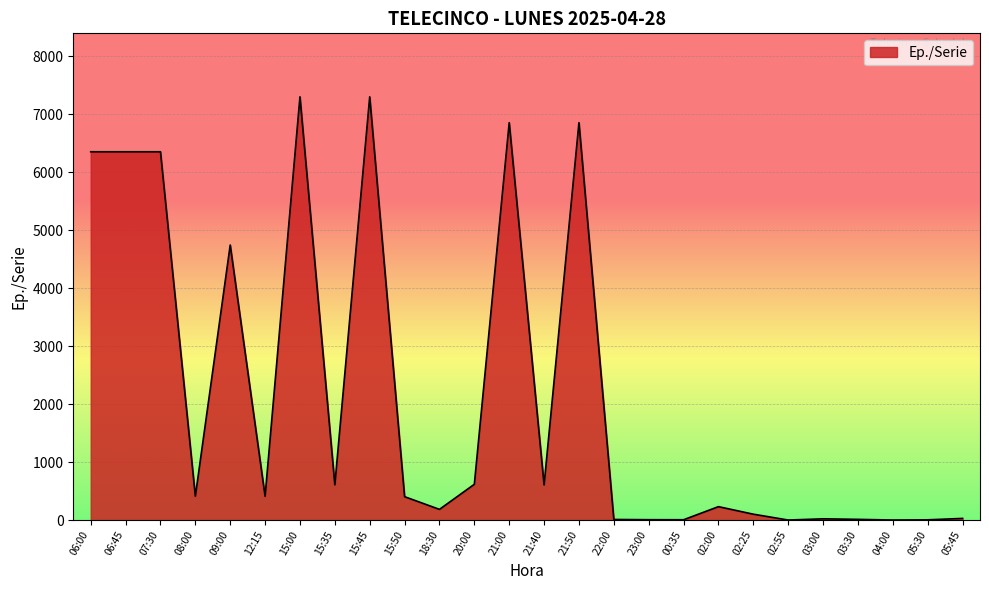

What is the maximum value shown in the chart?

7303